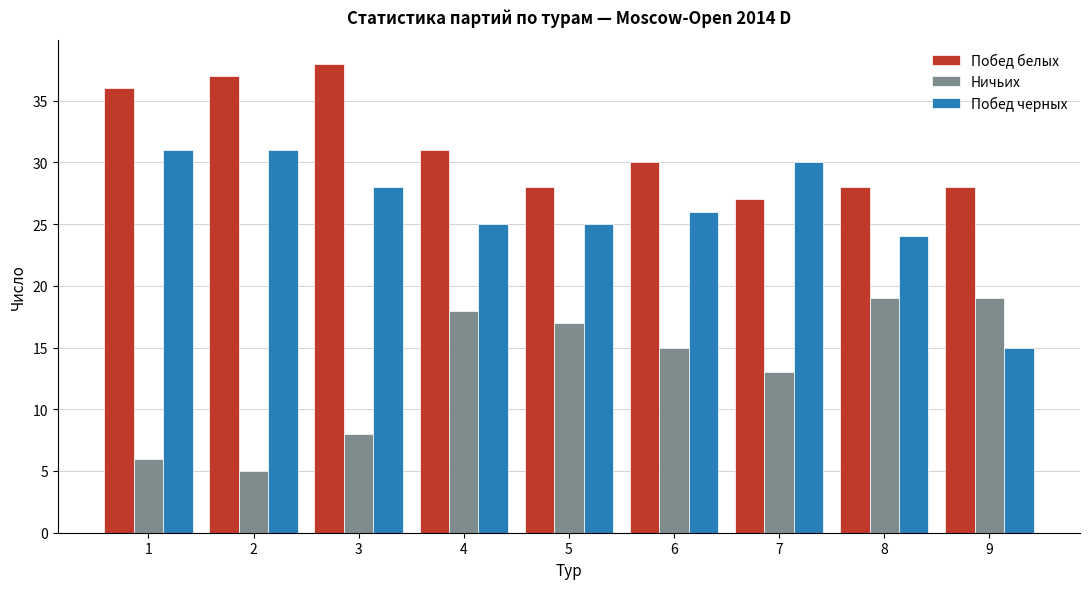

Reading right to left, transcribe all the data shown in this chart.

Побед белых: 9=28	8=28	7=27	6=30	5=28	4=31	3=38	2=37	1=36
Ничьих: 9=19	8=19	7=13	6=15	5=17	4=18	3=8	2=5	1=6
Побед черных: 9=15	8=24	7=30	6=26	5=25	4=25	3=28	2=31	1=31